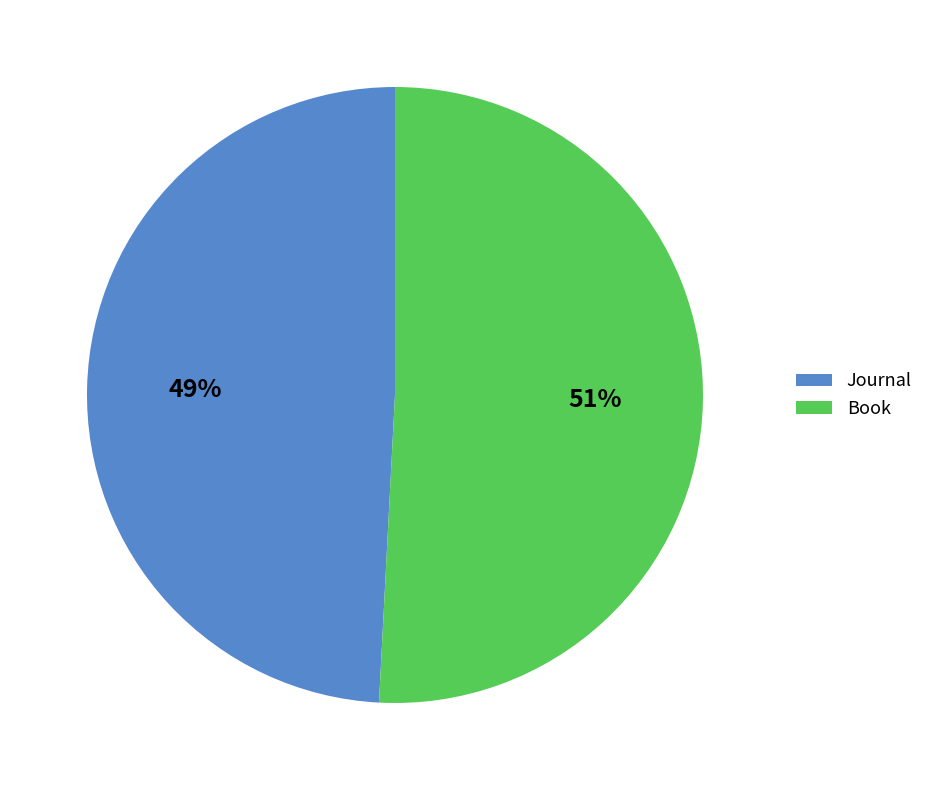

Is Journal the majority of the pie?

No